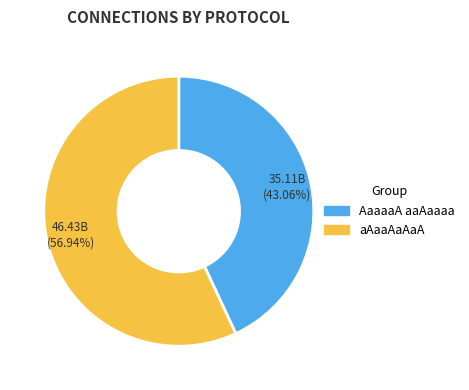

Is there a majority slice in this chart?

Yes